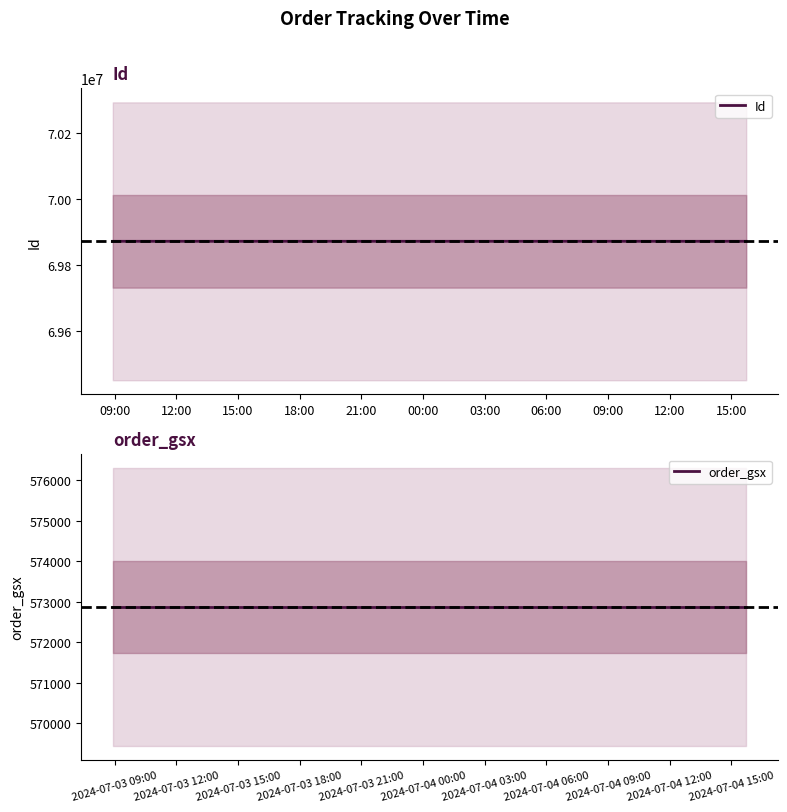

Count the Id values in the range 69871749 to 69871751.

3